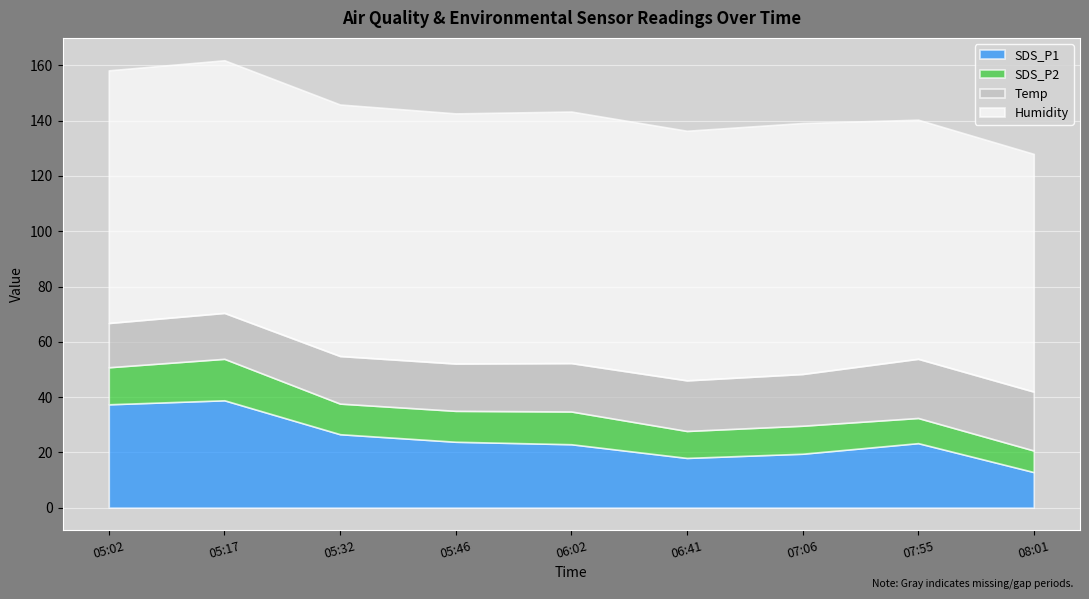

True or false: Humidity and Temp intersect in this chart.

False